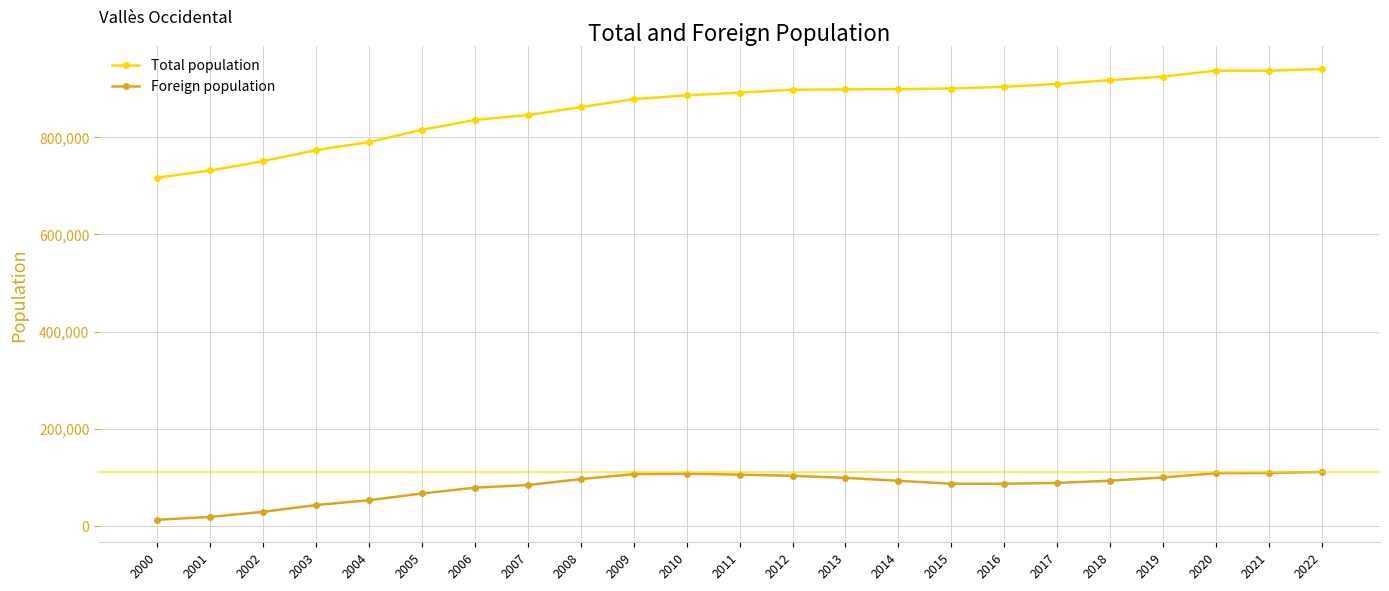

Read the Foreign population value at 2007, to the nearest 10.

83790